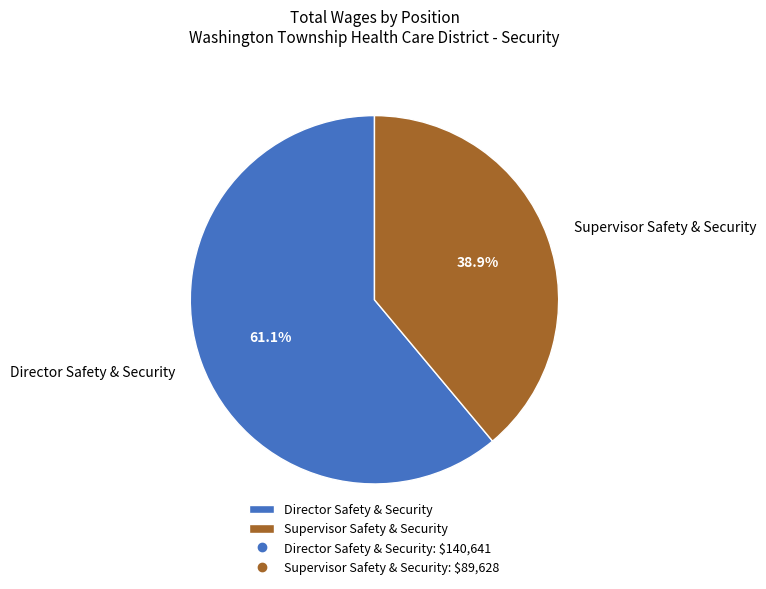

Is it true that Supervisor Safety & Security is 30% of the pie?

False